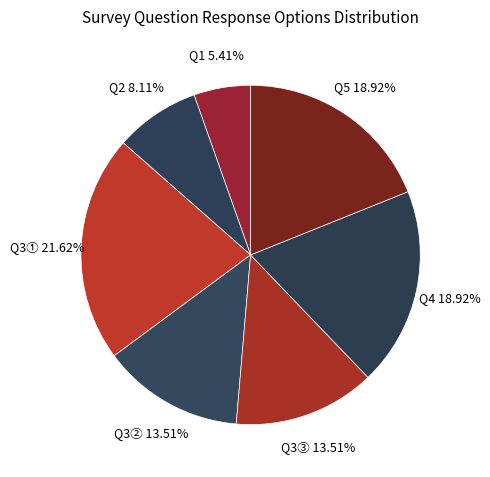

Which has a higher value, Q3② or Q5?

Q5